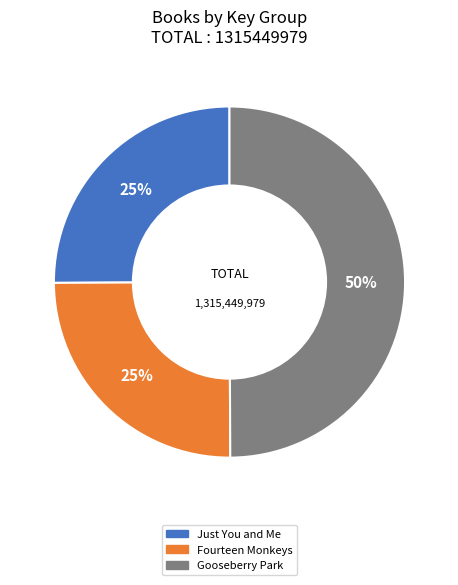

To the nearest percent, what is the average slice percentage?

33%